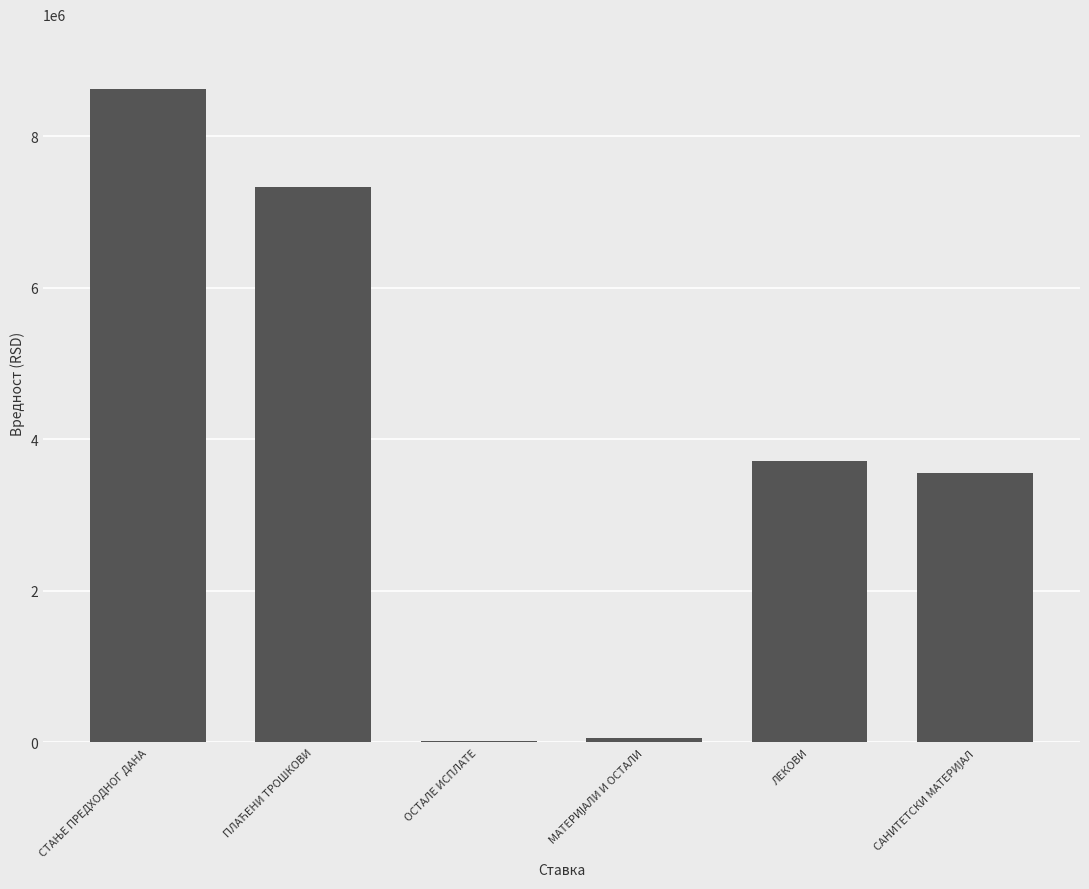

What is the maximum value shown in the chart?

8620752.7